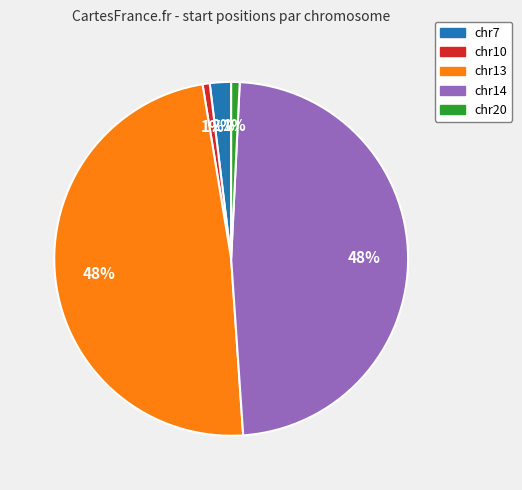

True or false: chr14 accounts for 59% of the total.

False